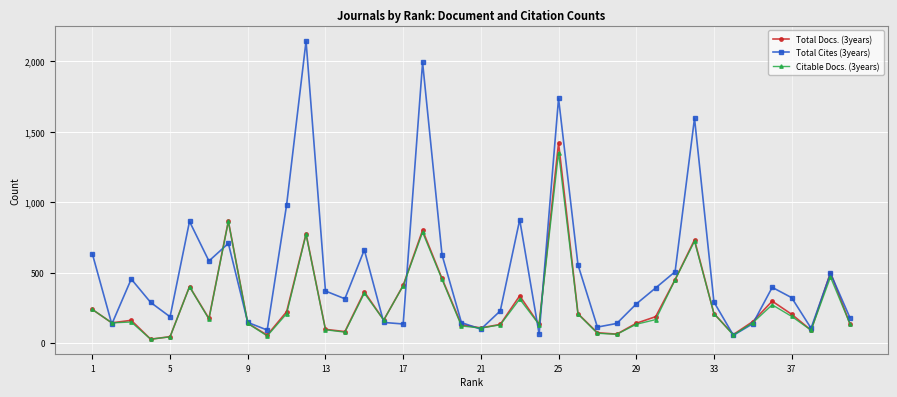

True or false: Total Docs. (3years) has more than 0 points higher than both neighbors.

True